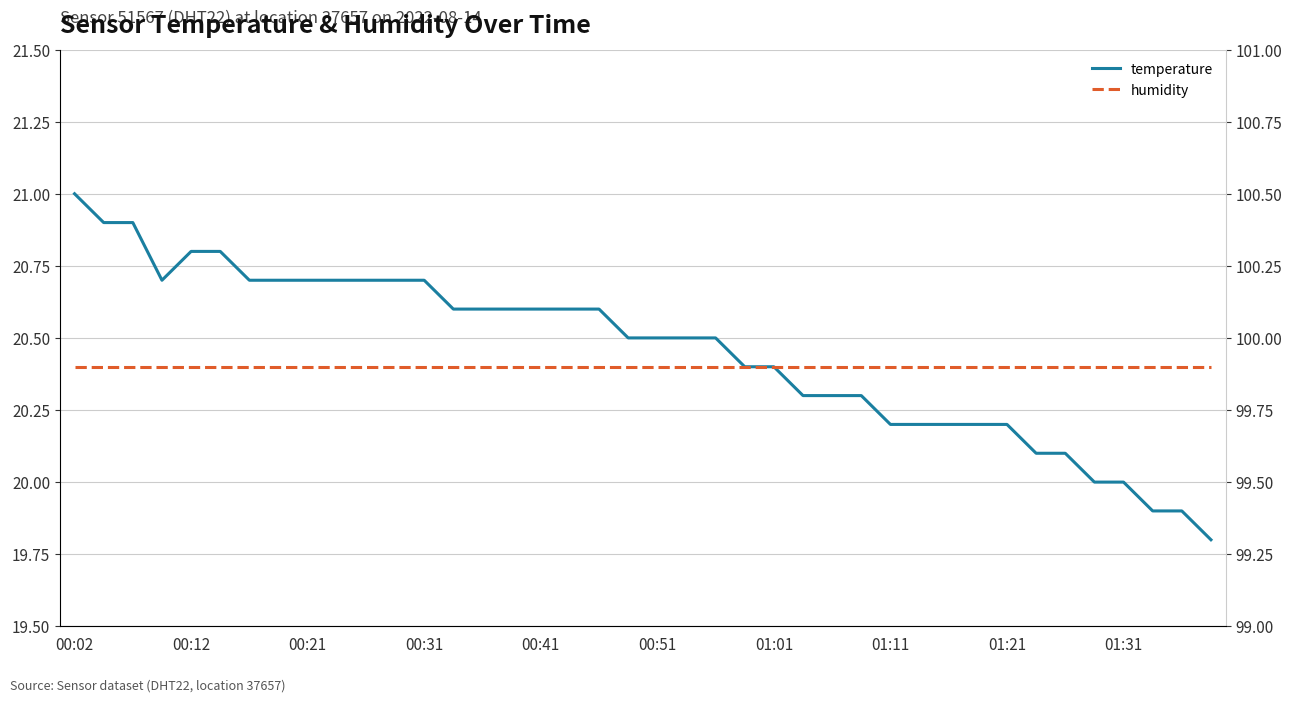

What is the difference between the second highest and second lowest values in the temperature series?

1.0